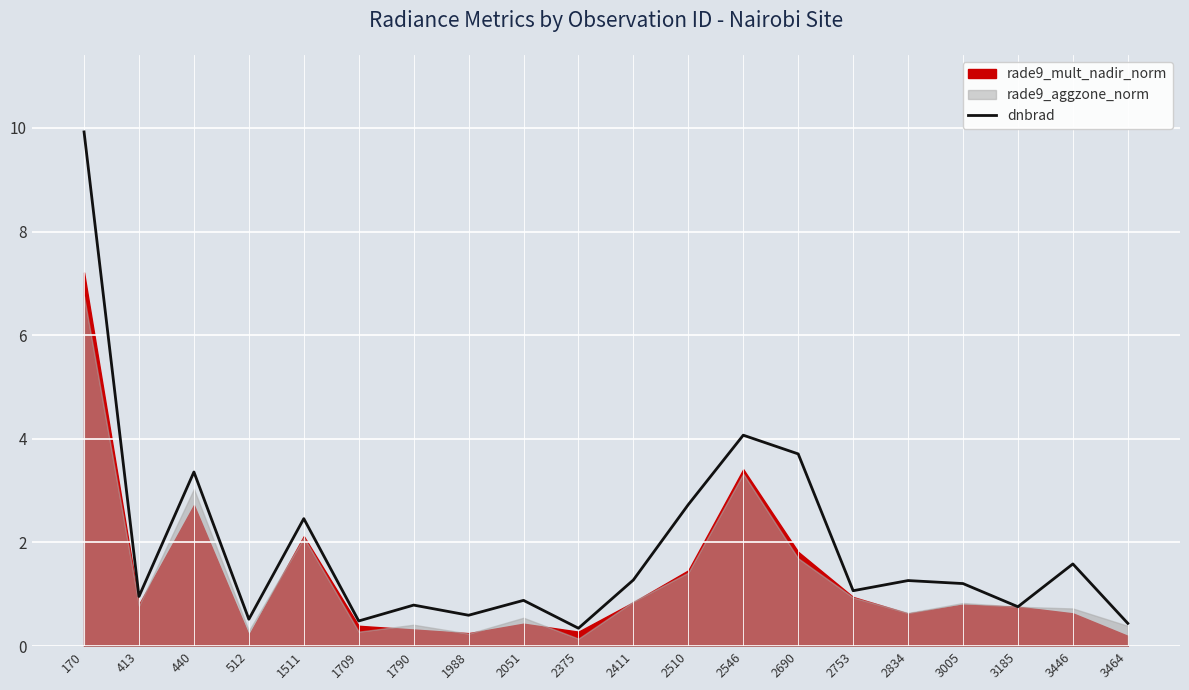

The chart shows a value of 1.3 at 2411. True or false?

True